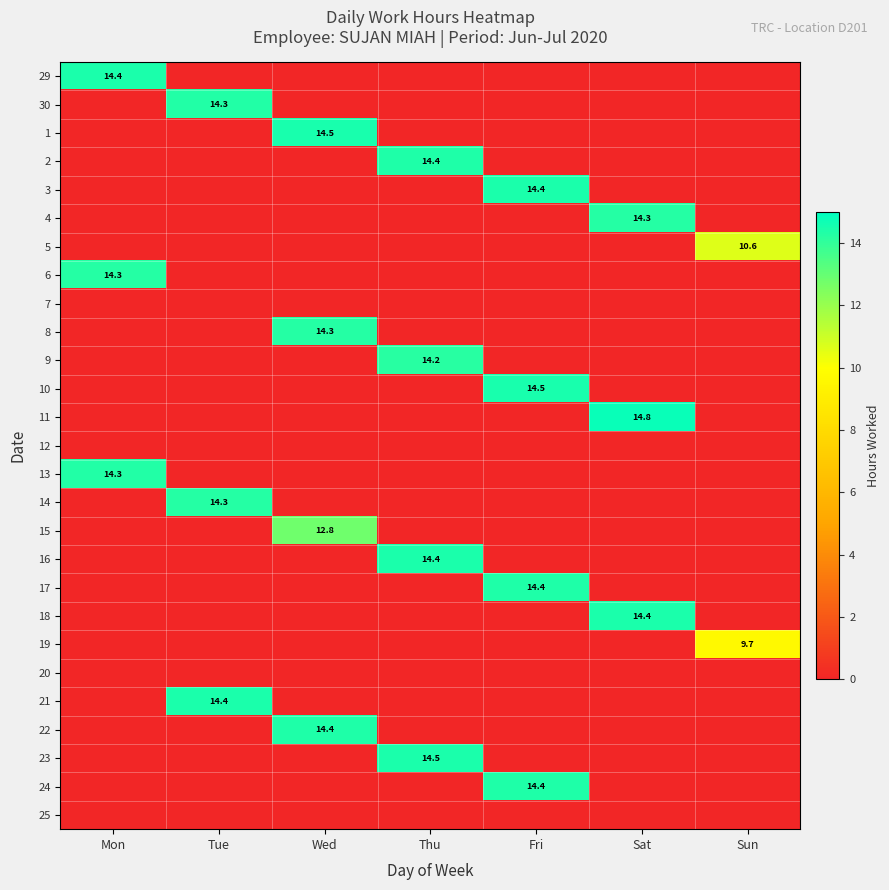

True or false: 13 has a value of 14.3 at Mon.

True